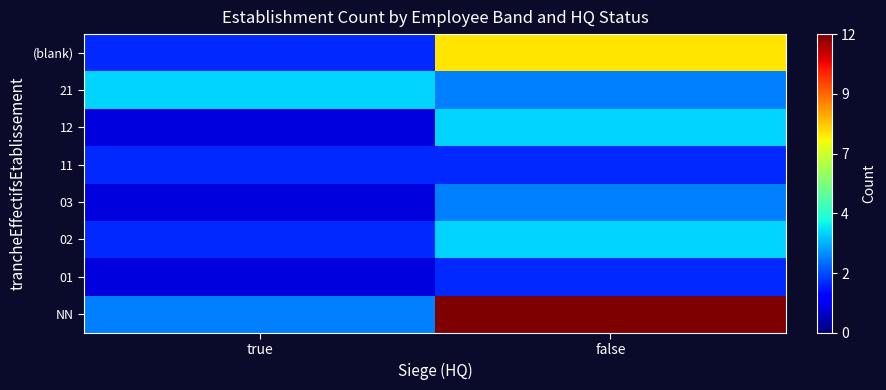

Which has a higher value, true or false?

false